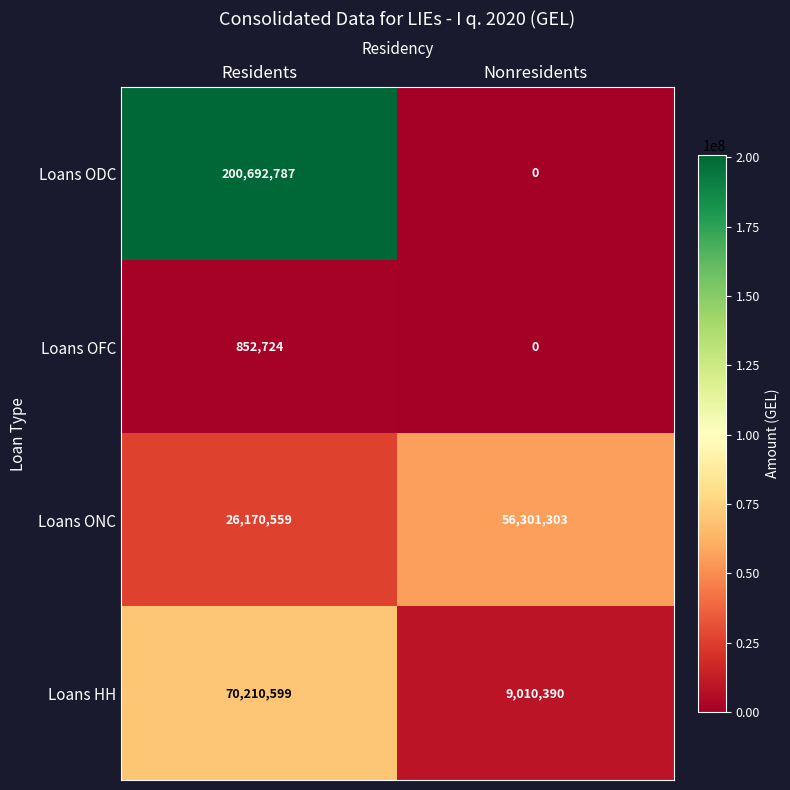

Which series has the largest total across all categories?

Loans ODC